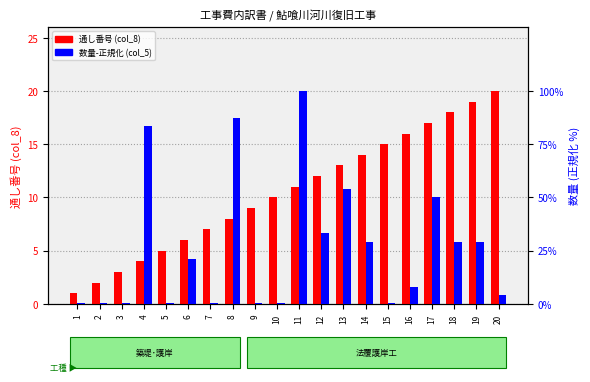

What are all the series names shown in the legend?

通し番号 (col_8), 数量-正規化 (col_5)